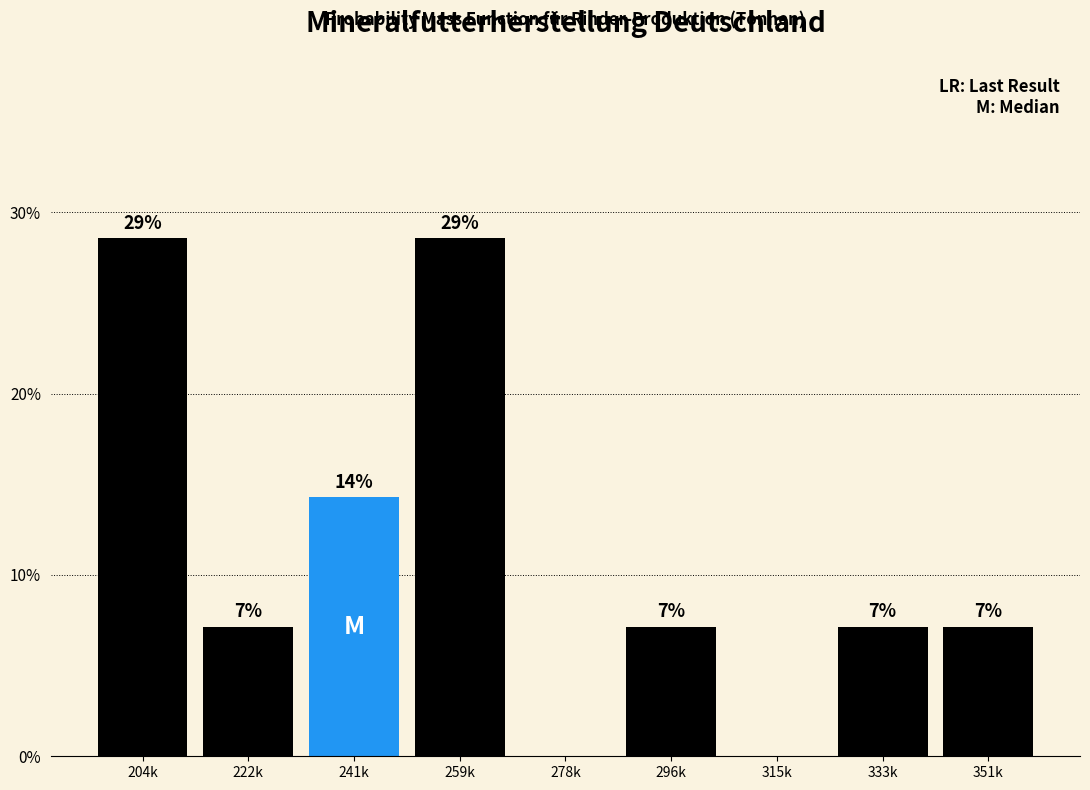

Are the bars horizontal?

No